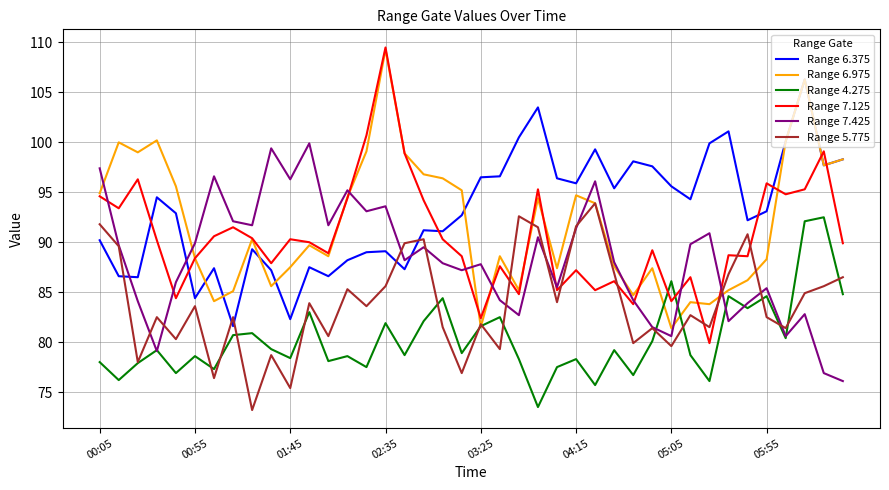

How many interior local valleys does the Range 4.275 series have?

14